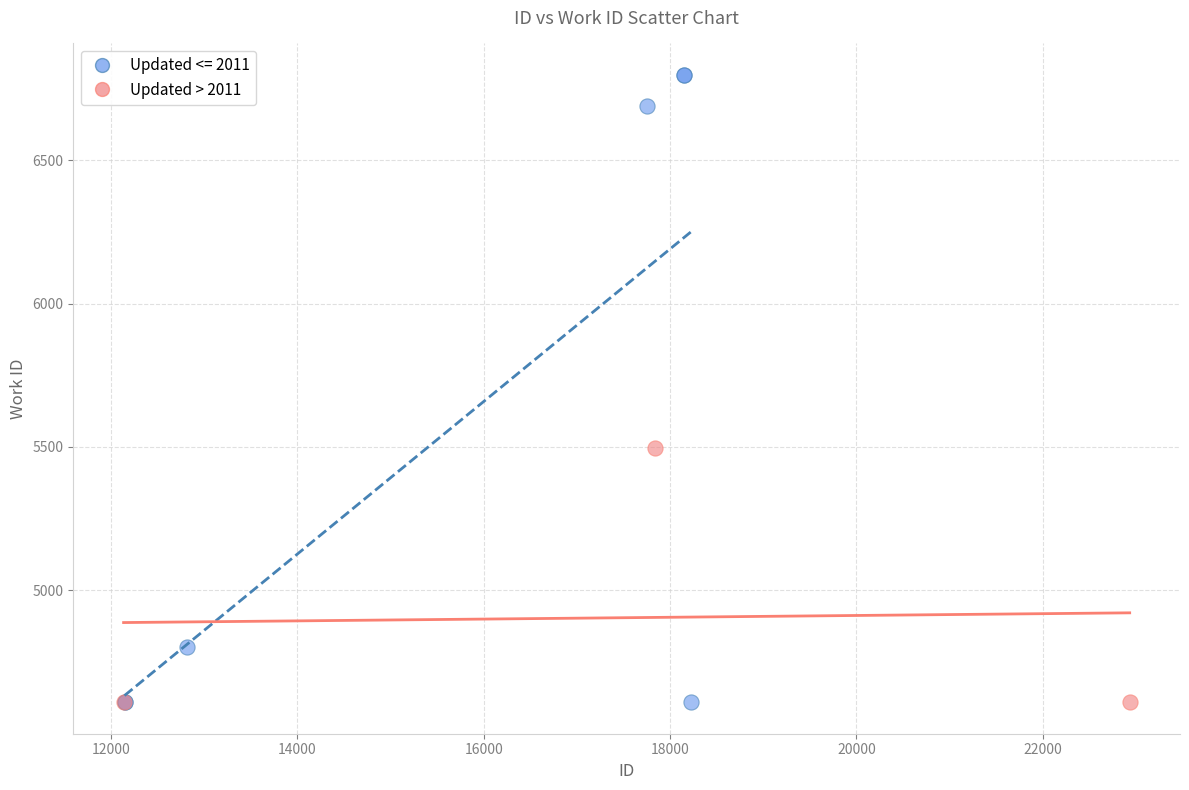

Which series has the largest Y range (max minus min)?

Updated <= 2011